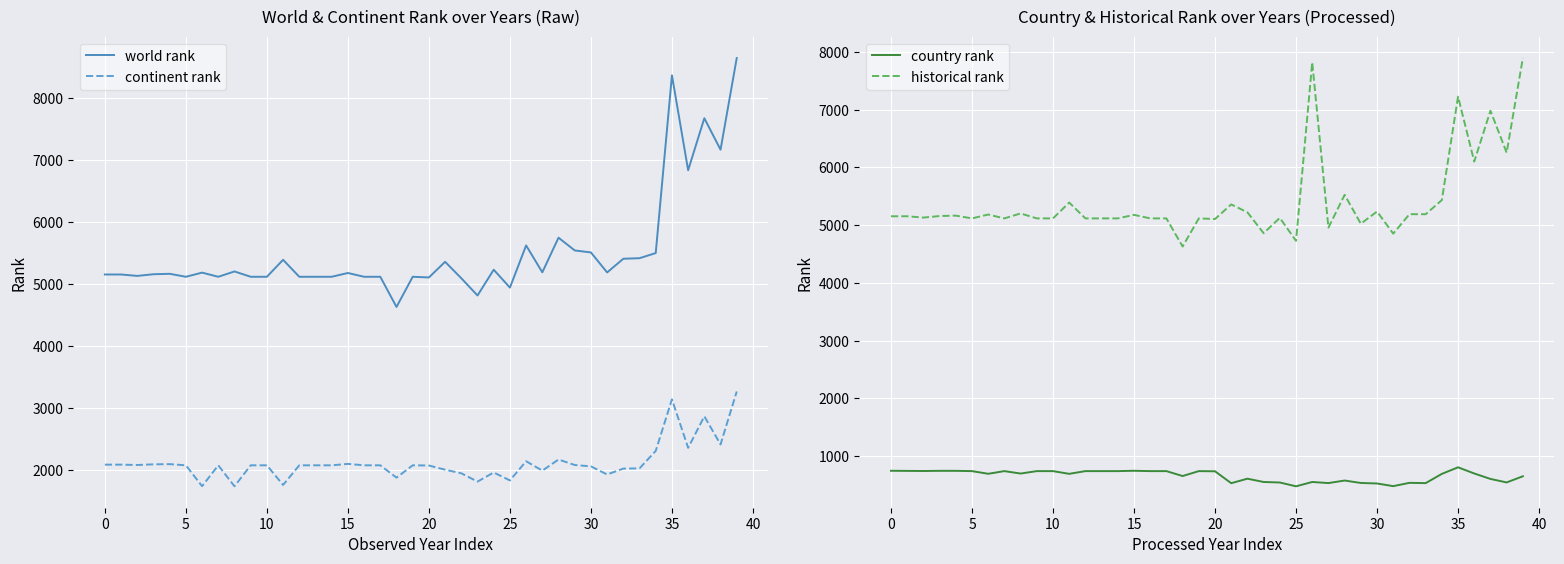

True or false: world rank and continent rank intersect in this chart.

False